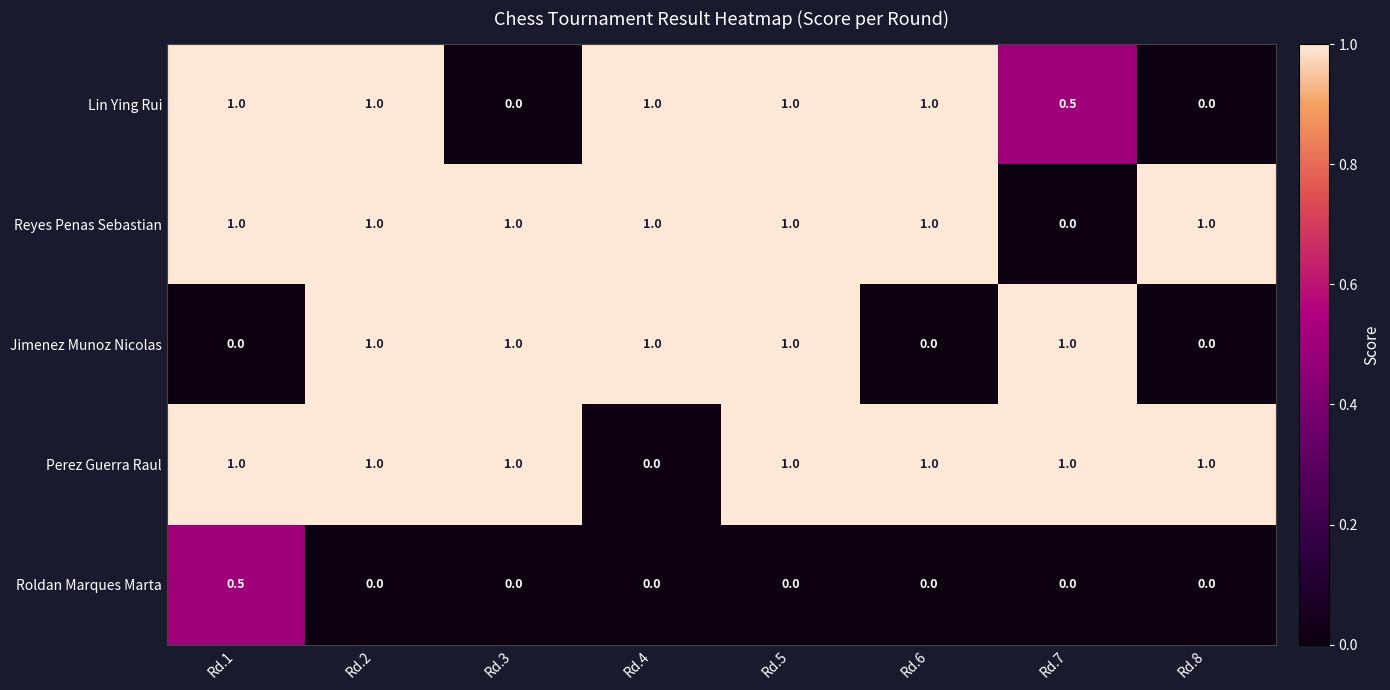

What is the maximum value for Roldan Marques Marta?

0.5